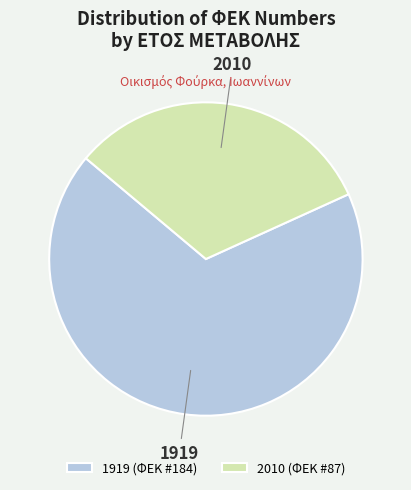

Approximately how many times larger is the value at 2010 compared to 1919?

0.5